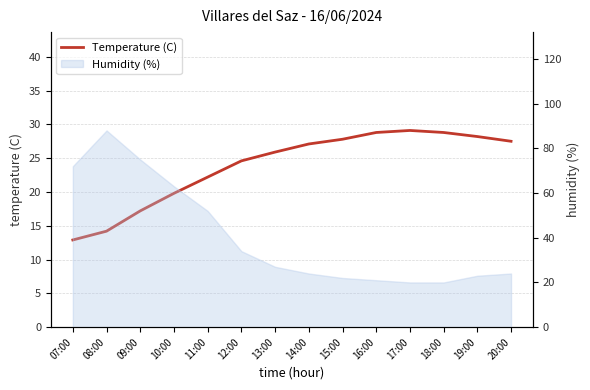

Rank the categories by value from lowest to highest.

07:00, 08:00, 09:00, 10:00, 11:00, 12:00, 13:00, 14:00, 20:00, 15:00, 19:00, 16:00, 18:00, 17:00